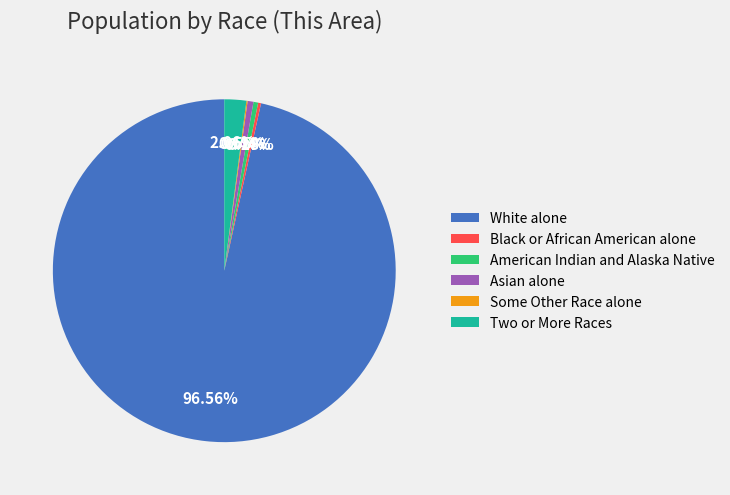

To the nearest percent, what is the average slice percentage?

17%